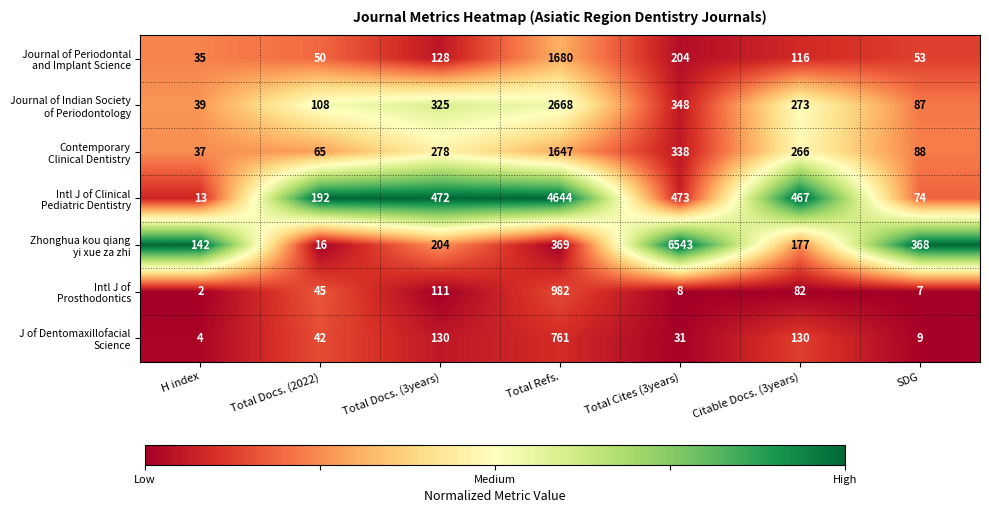

What is the difference between the highest and lowest values at Total Refs.?

4275